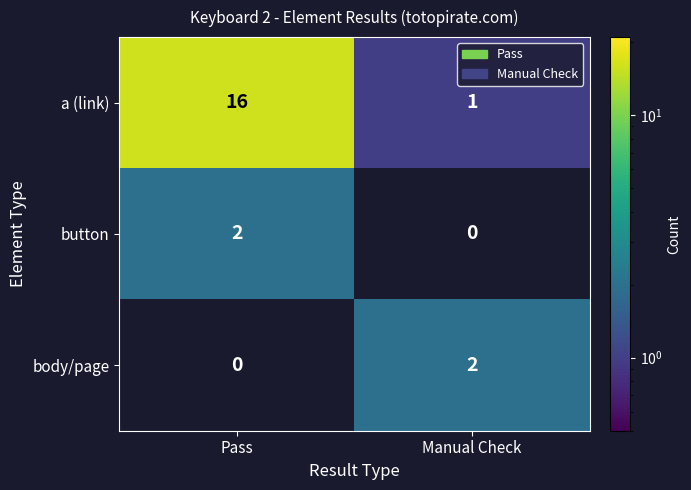

Count the number of categories in the chart.

2